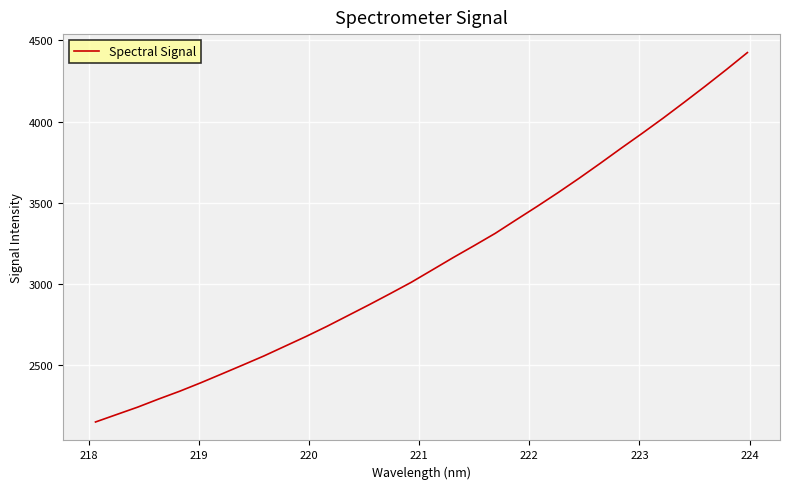

What is the maximum value shown in the chart?

4425.3